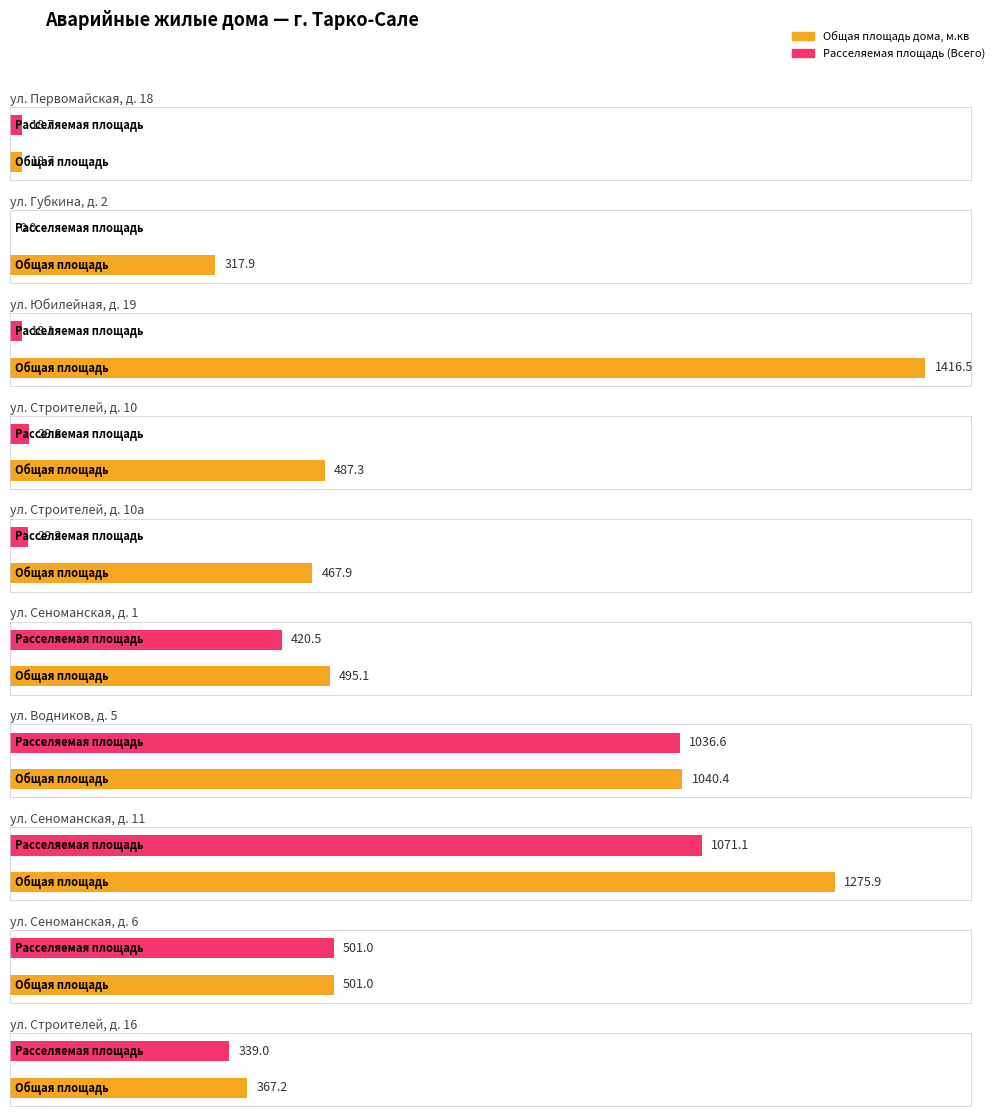

What is the difference between the second highest and minimum values in the Расселяемая площадь (Всего) series?

1036.6